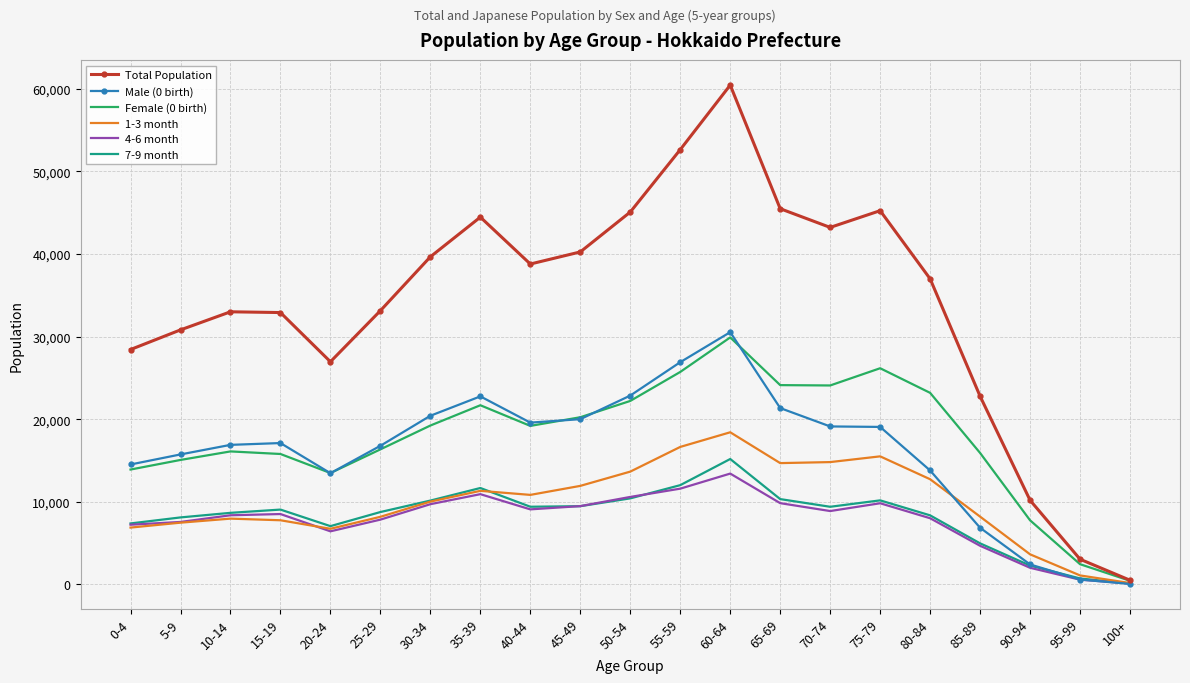

Which series has the widest spread of values?

Total Population